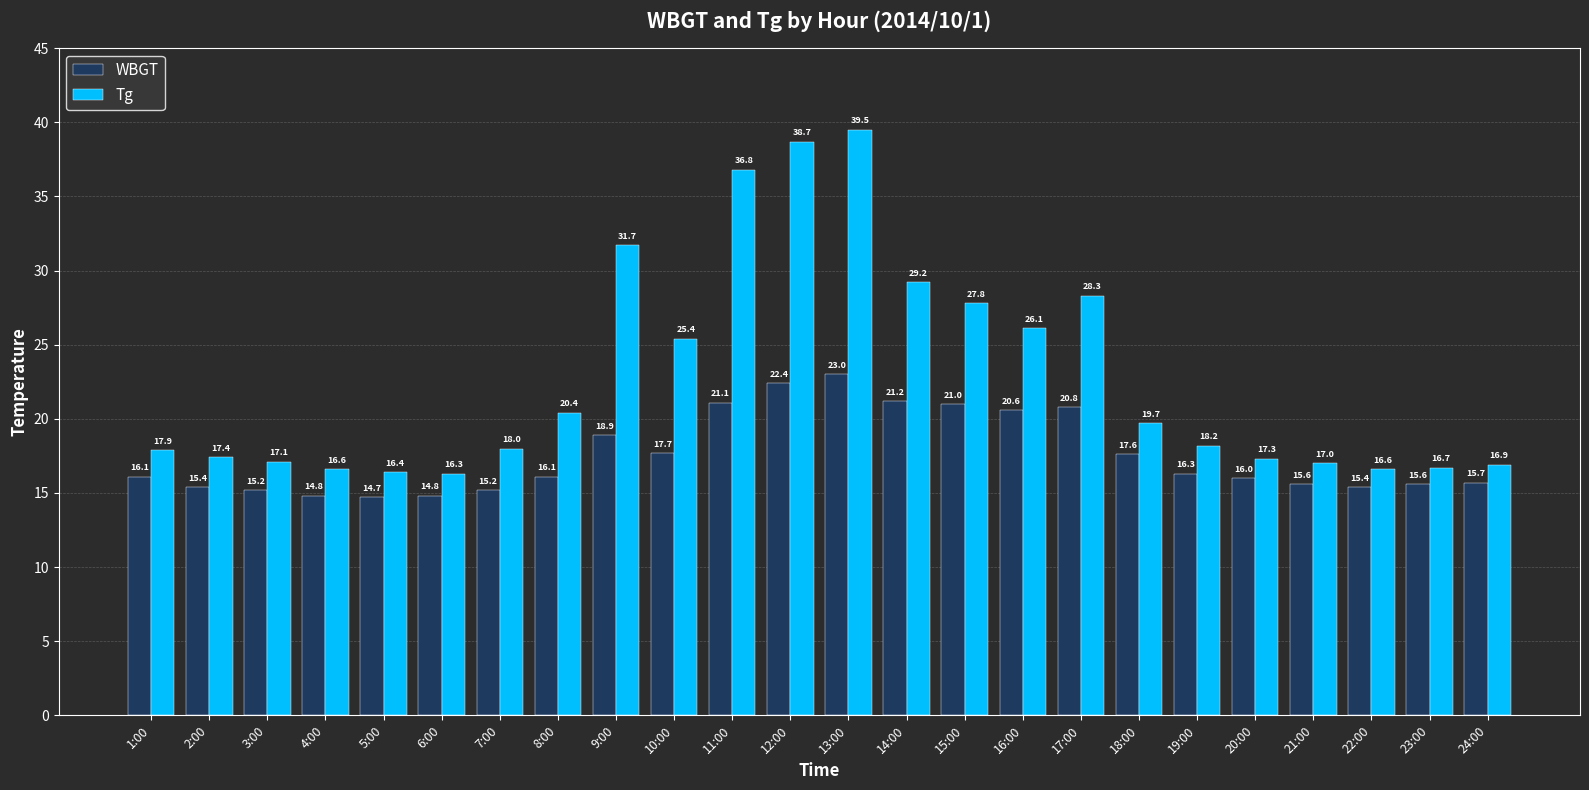

How many data points does each series have?

24